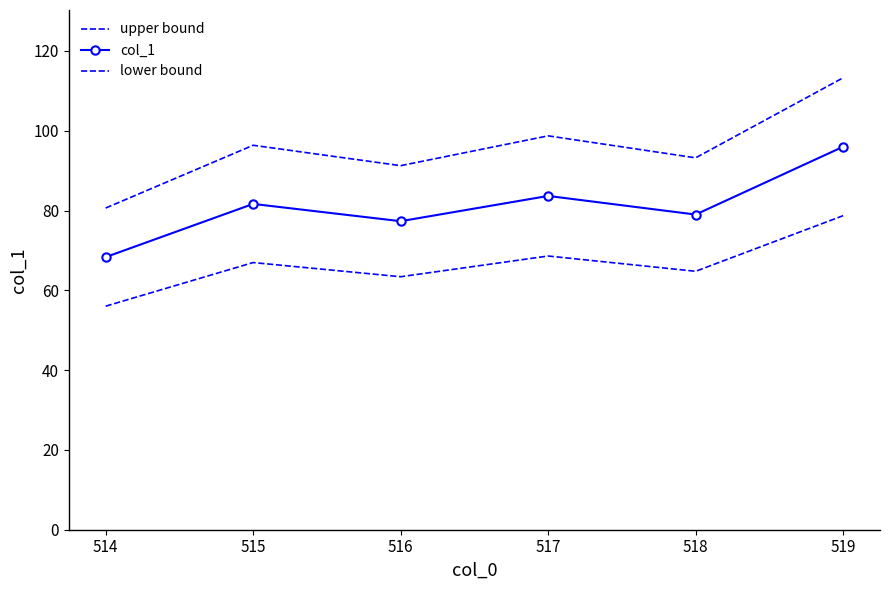

At which label does lower bound first exceed 66?

515